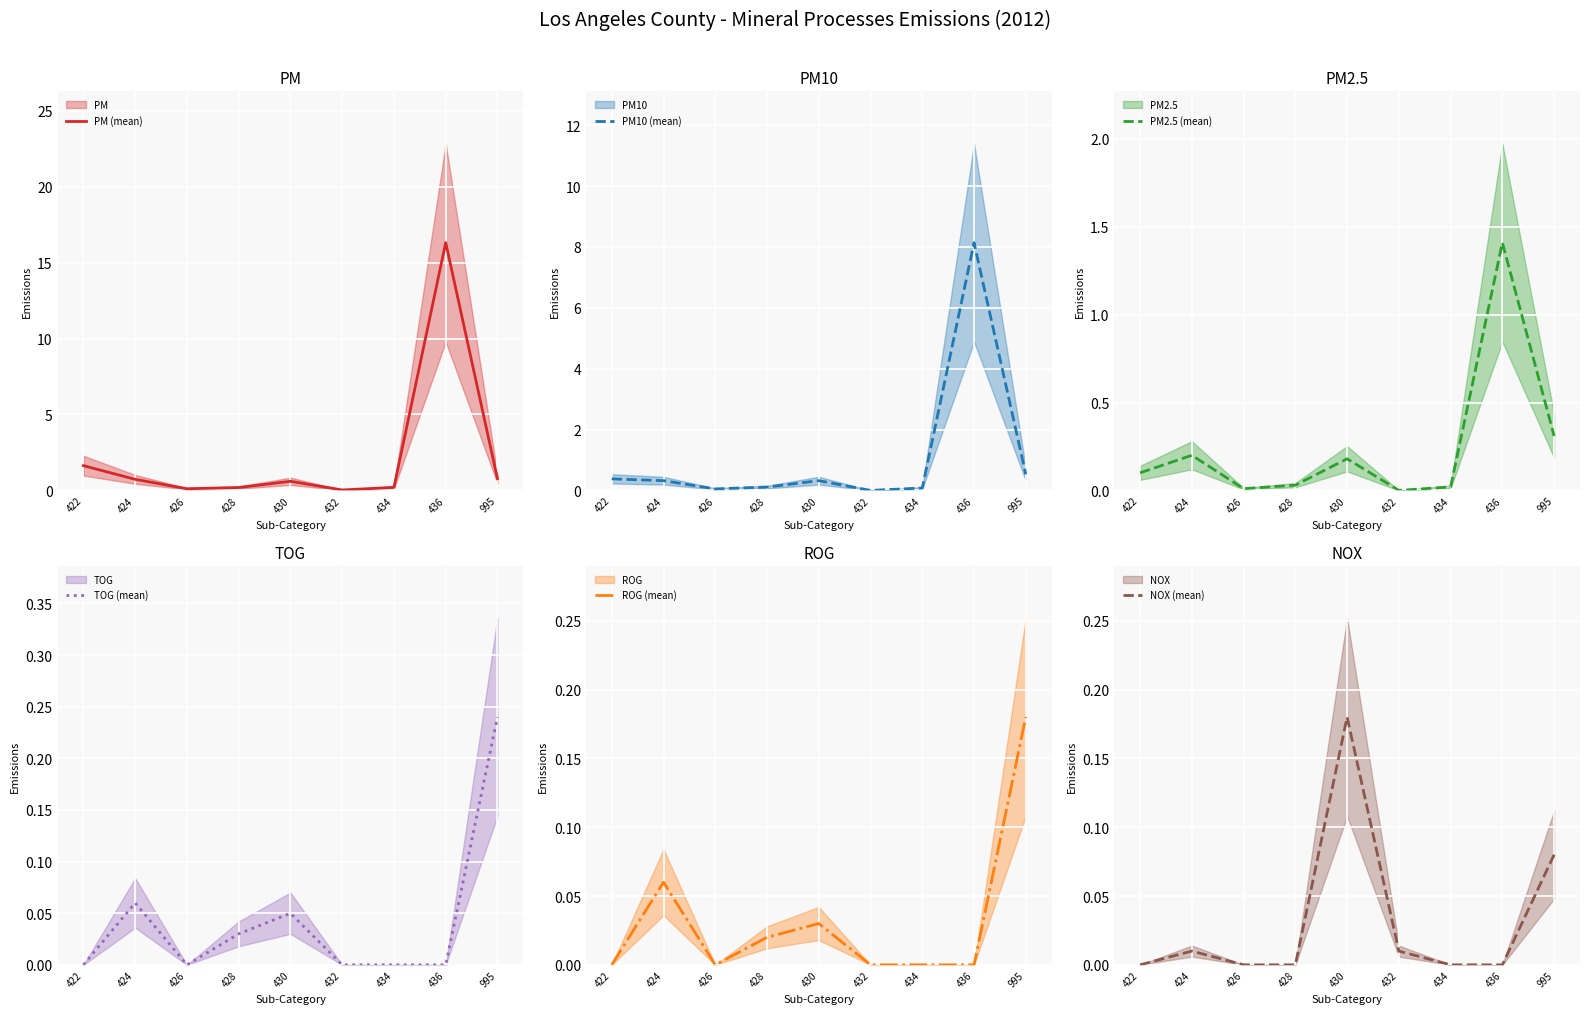

Which category has the highest value in the PM (mean) series?

436